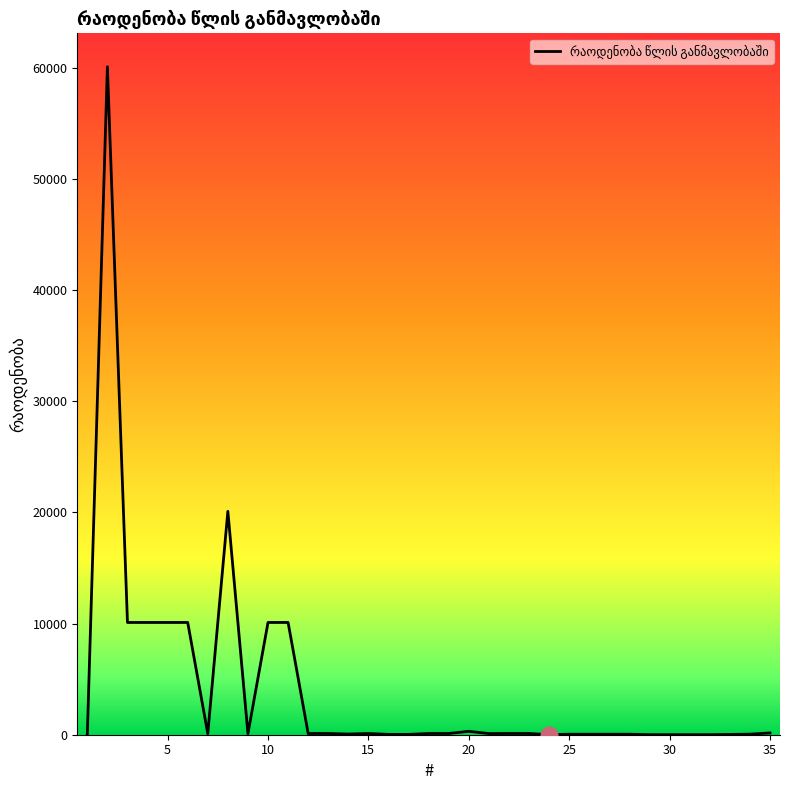

What is the maximum value shown in the chart?

60100